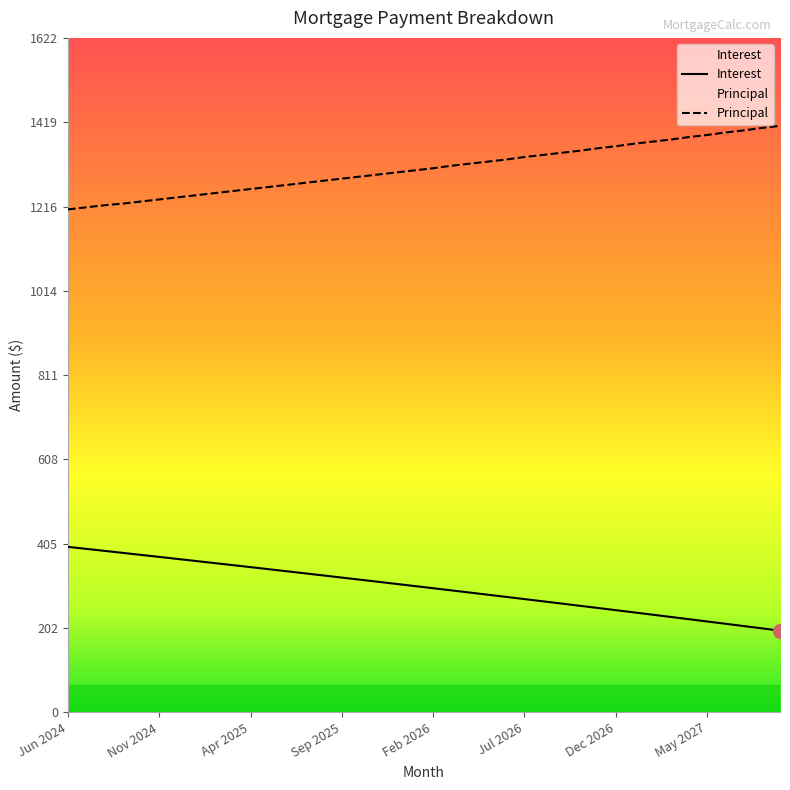

Where does the Interest series first go above 303?

Jun 2024